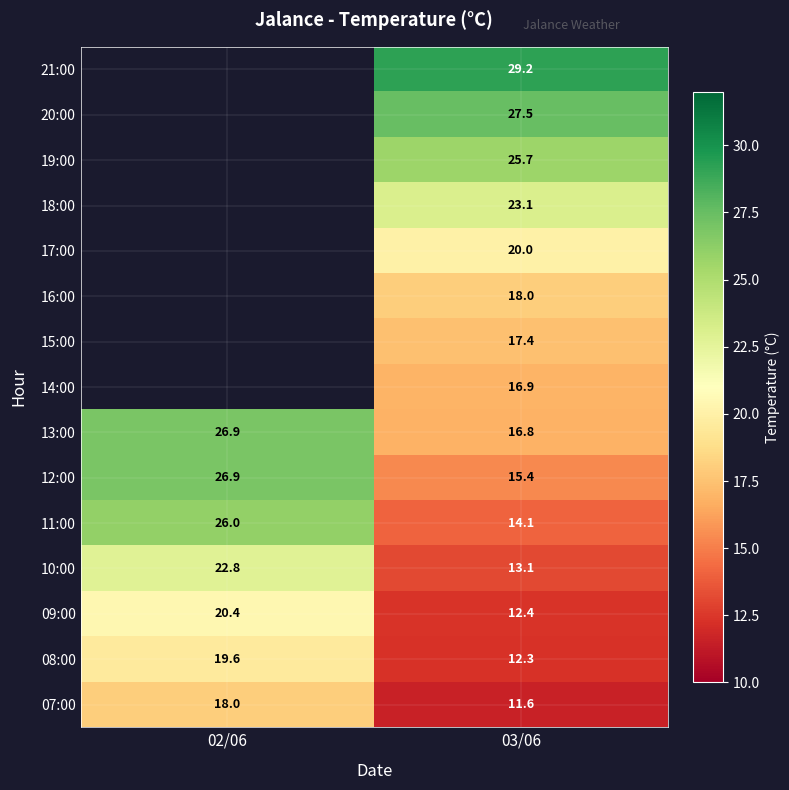

What is the spread (max minus min) of values at 03/06?

17.6